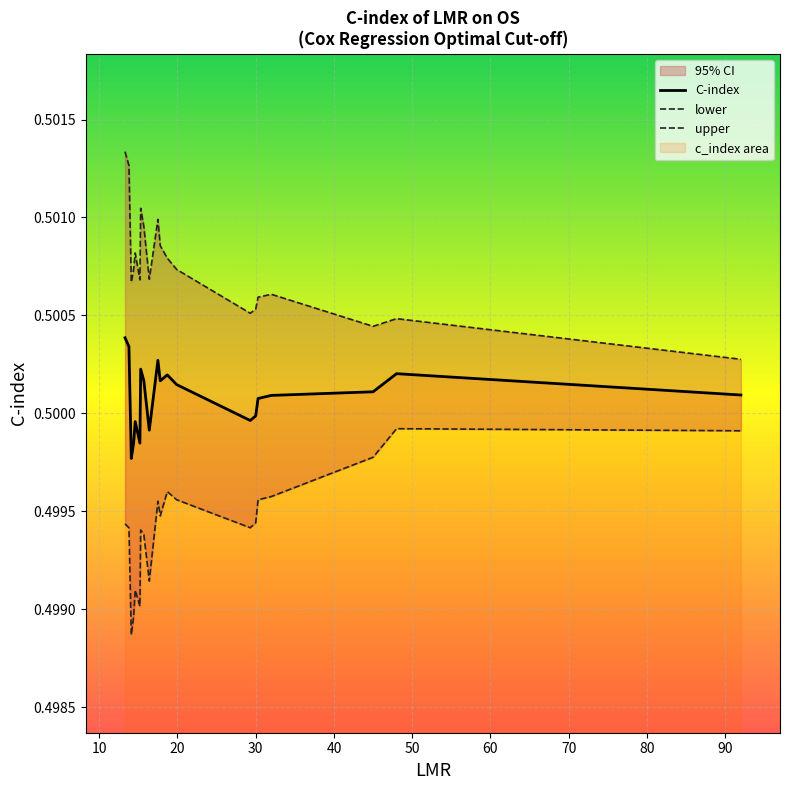

Which series has the largest total across all categories?

upper